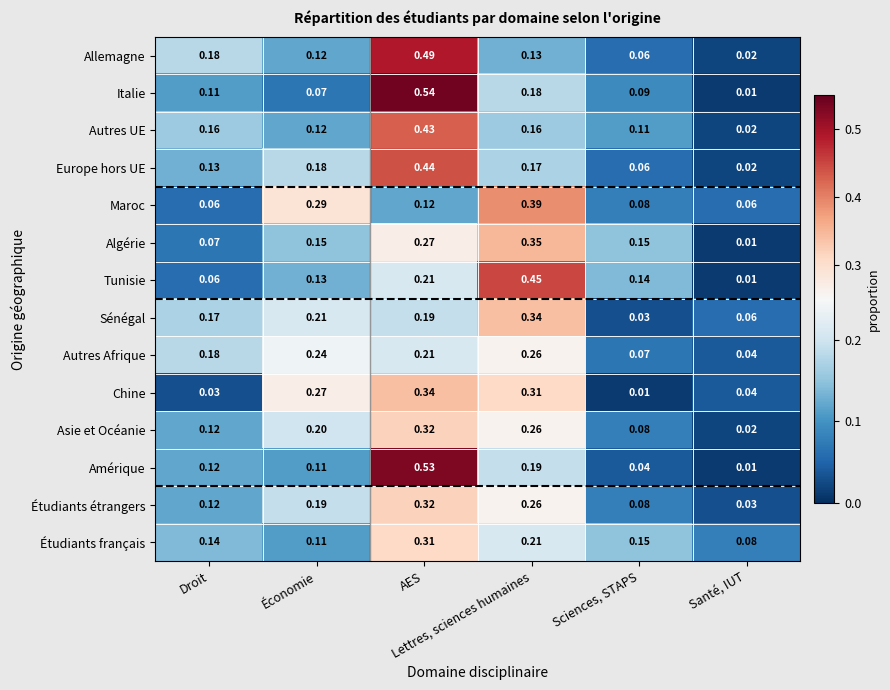

Which series has the widest spread of values?

Italie